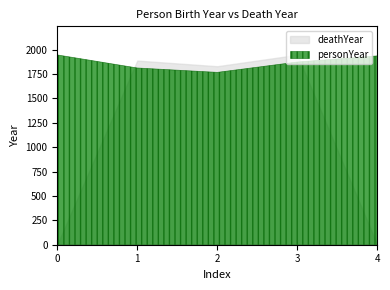

Where is the first local minimum for personYear?

2